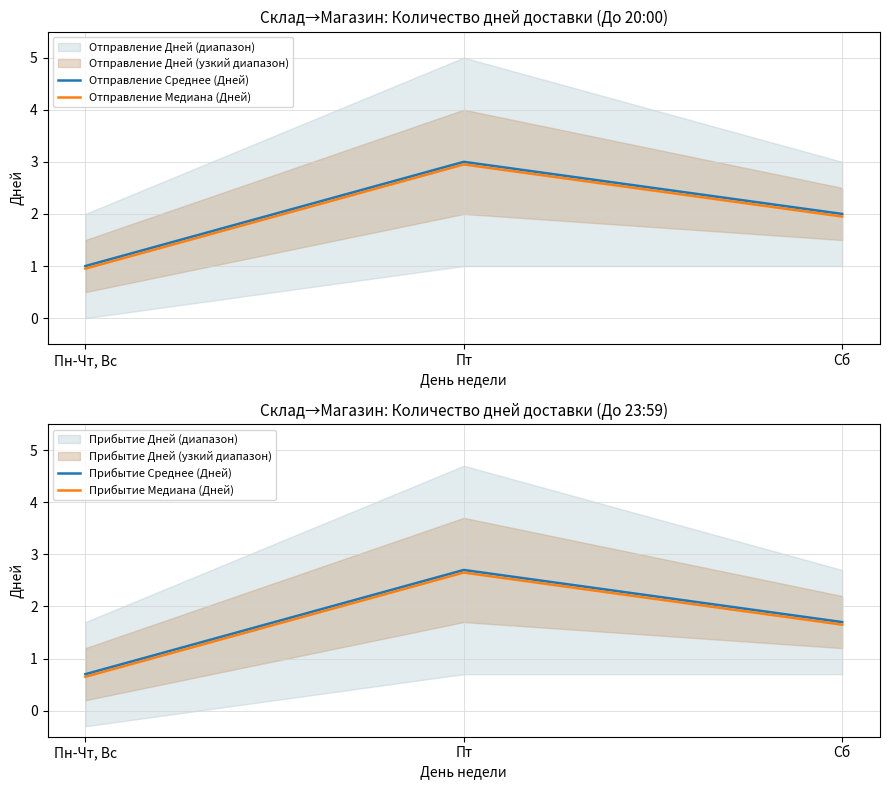

What is the value of the Прибытие Среднее (Дней) point at the 3rd from the left?

1.7